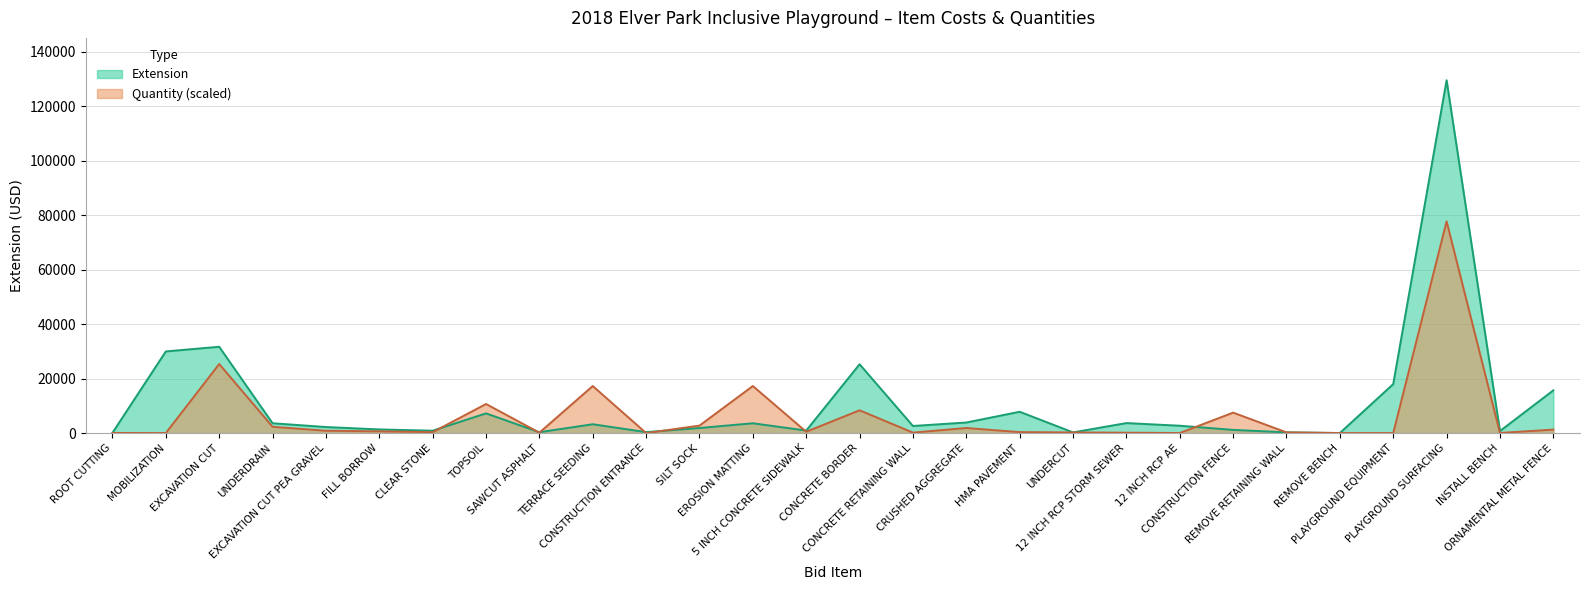

Reading left to right, extract all data points from this chart.

Extension: 105.0	30000.0	31704.0	3615.0	2225.0	1340.0	875.0	7234.5	320.0	3241.8	350.0	1859.0	3602.0	925.0	25288.0	2610.0	3880.0	7833.0	250.0	3675.0	2700.0	1174.5	260.0	20.0	18000.0	129616.0	750.0	15694.0
Quantity: 48.0	9.6	25363.2	2313.6	854.4	643.2	336.0	10684.8	153.6	17289.6	9.6	2745.6	17289.6	480.0	8371.2	172.8	1862.4	358.1	240.0	144.0	19.2	7516.8	249.6	19.2	9.6	77769.6	48.0	1276.8